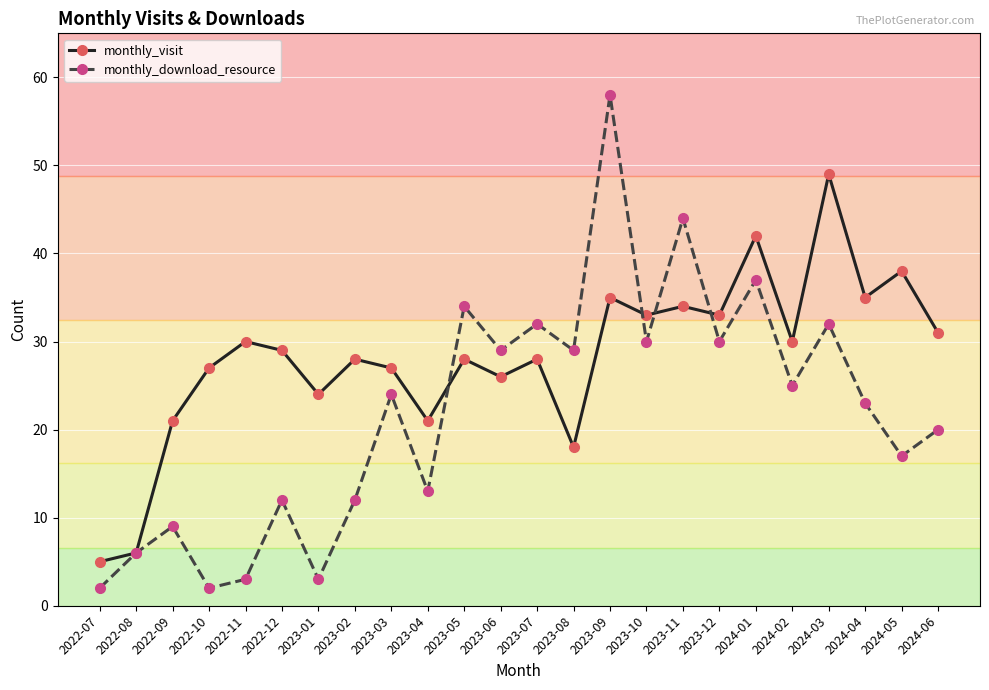

The value of monthly_download_resource at 2023-04 is 4. True or false?

False